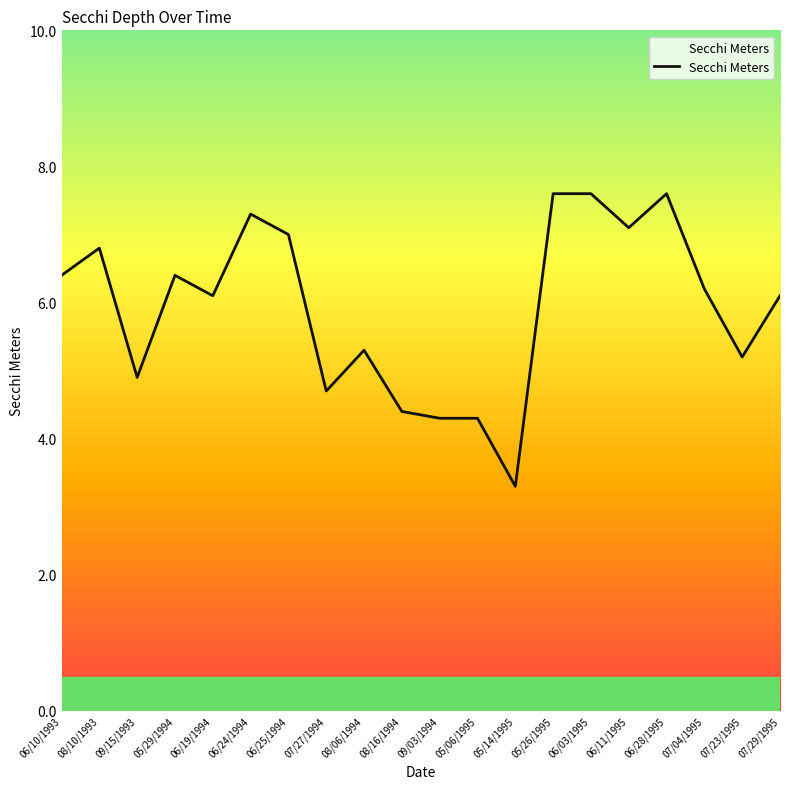

What position from the right is 08/16/1994?

11